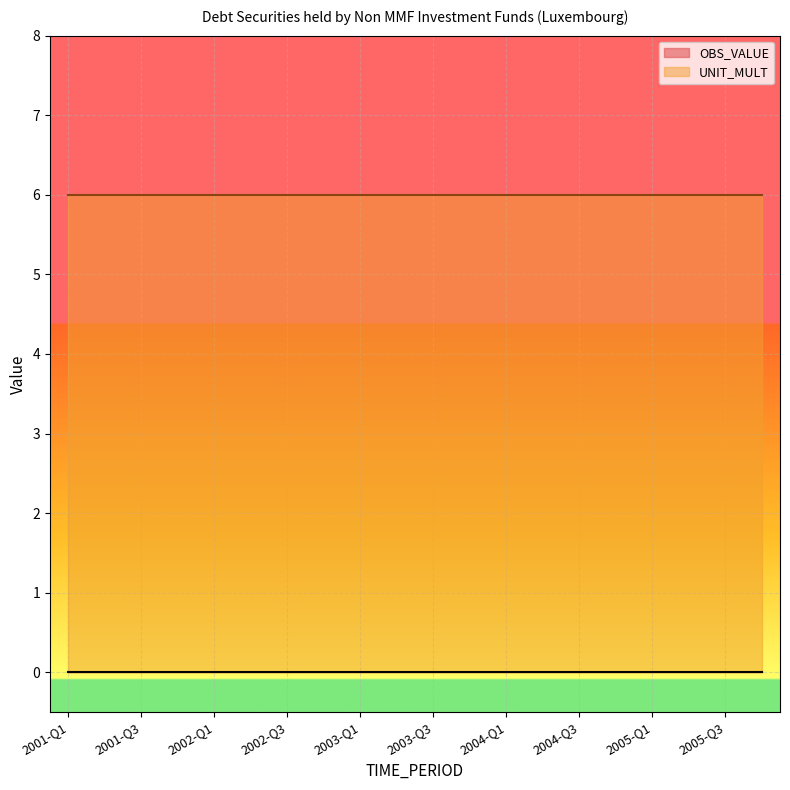

What position from the right is 2005-Q3?

2